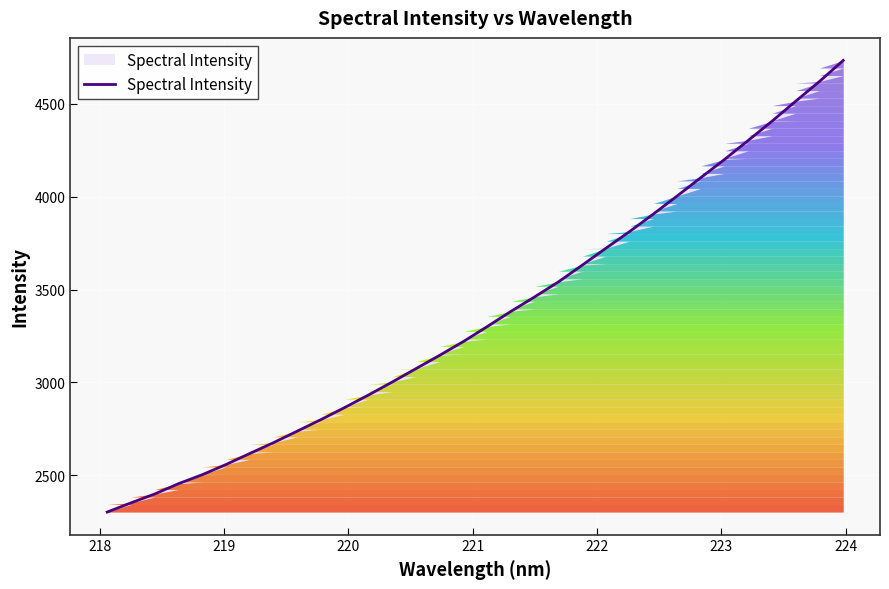

What is the difference between the maximum and minimum values?

2431.6